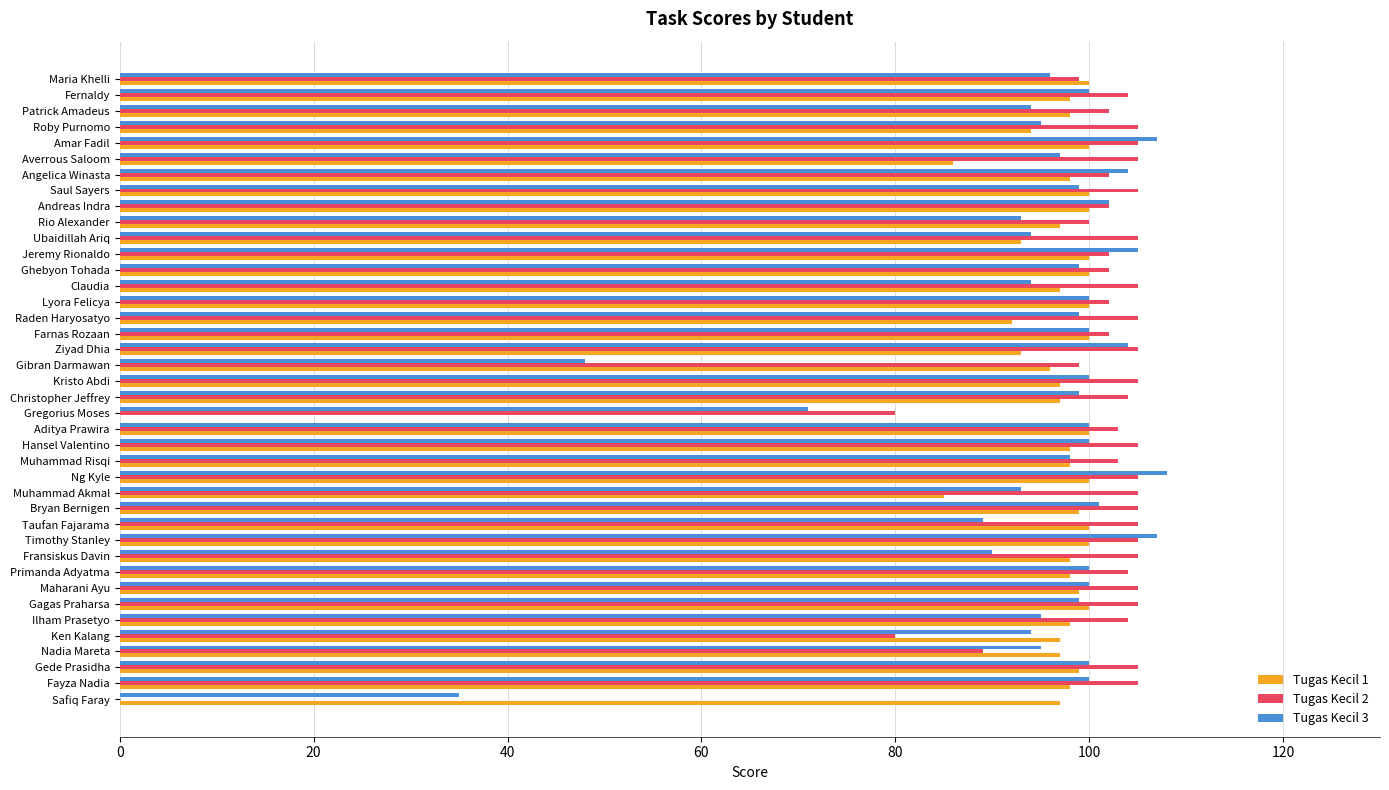

The value of Tugas Kecil 1 at Ubaidillah Ariq is 93. True or false?

True